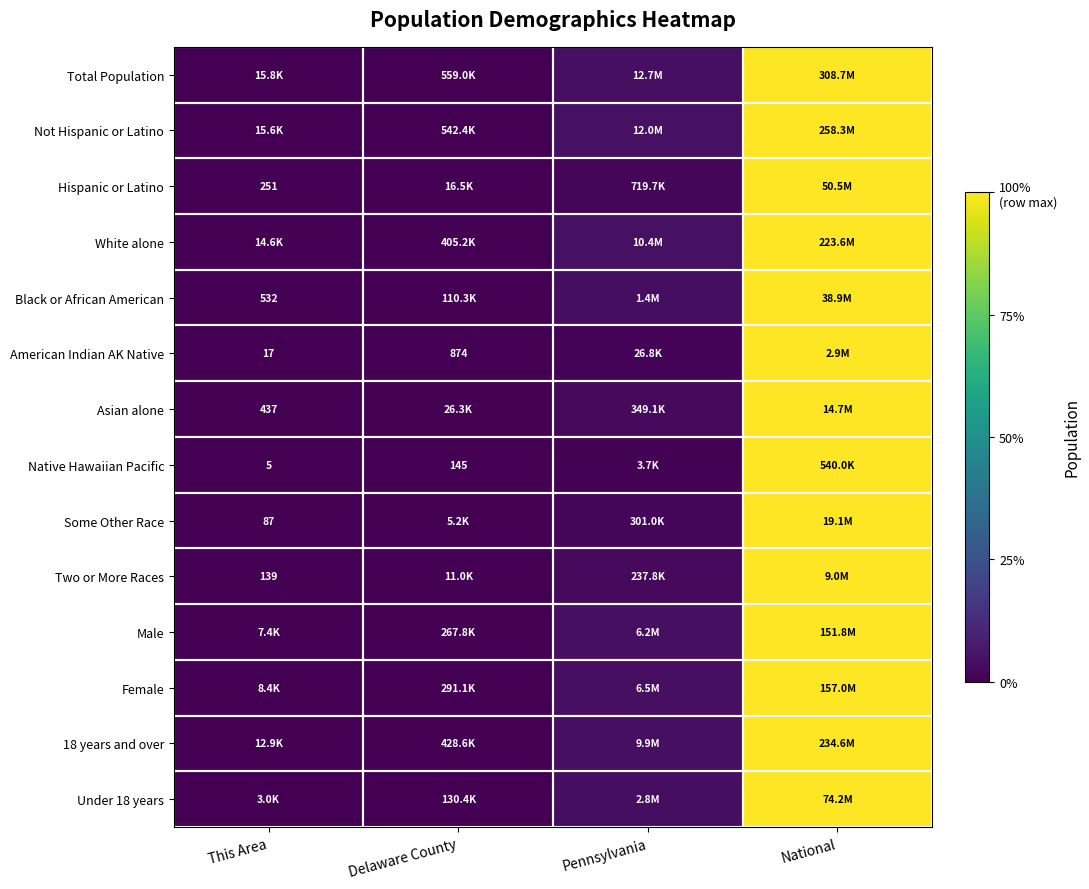

What is the maximum value shown in the chart?

1.0